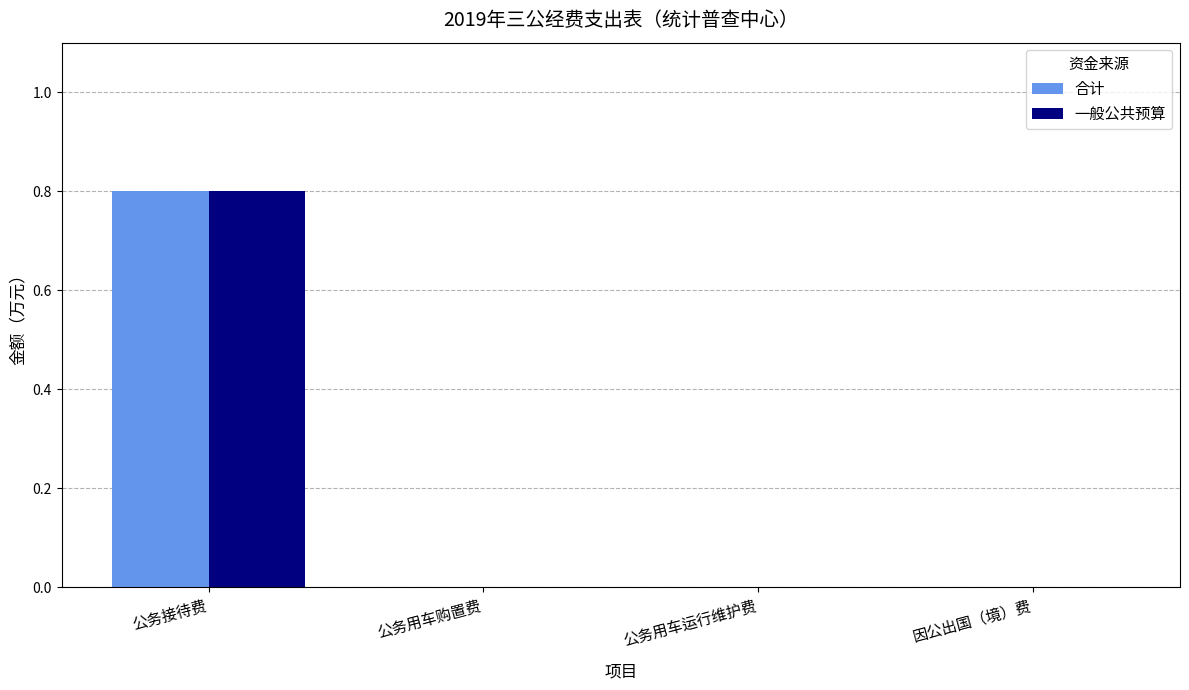

At which category is the sum across all series the highest?

公务接待费